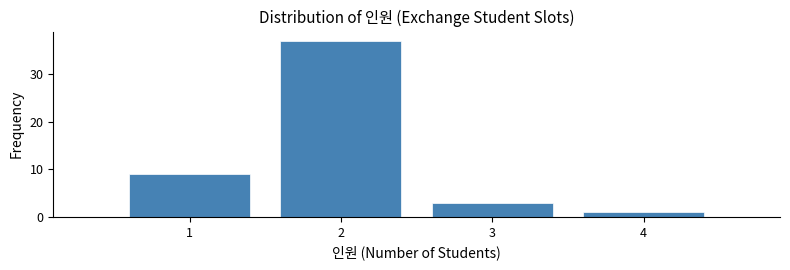

What is the height of the bar covering 1.5 to 2.5 on the x-axis? The values are not printed on the chart, so give them approximately, as read against the axis.

37